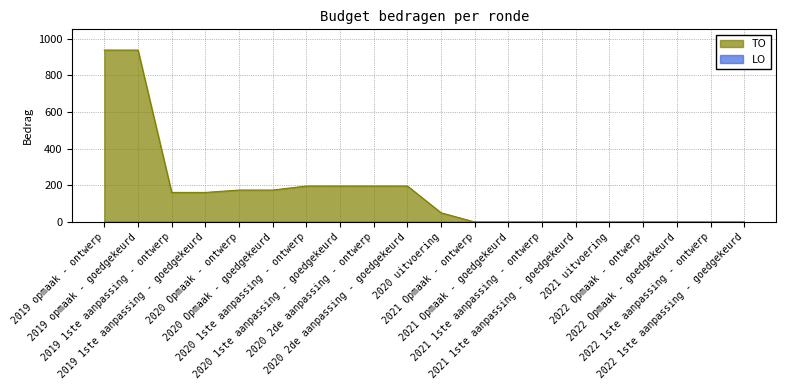

The value at 2019 1ste aanpassing - goedgekeurd is 213. True or false?

False